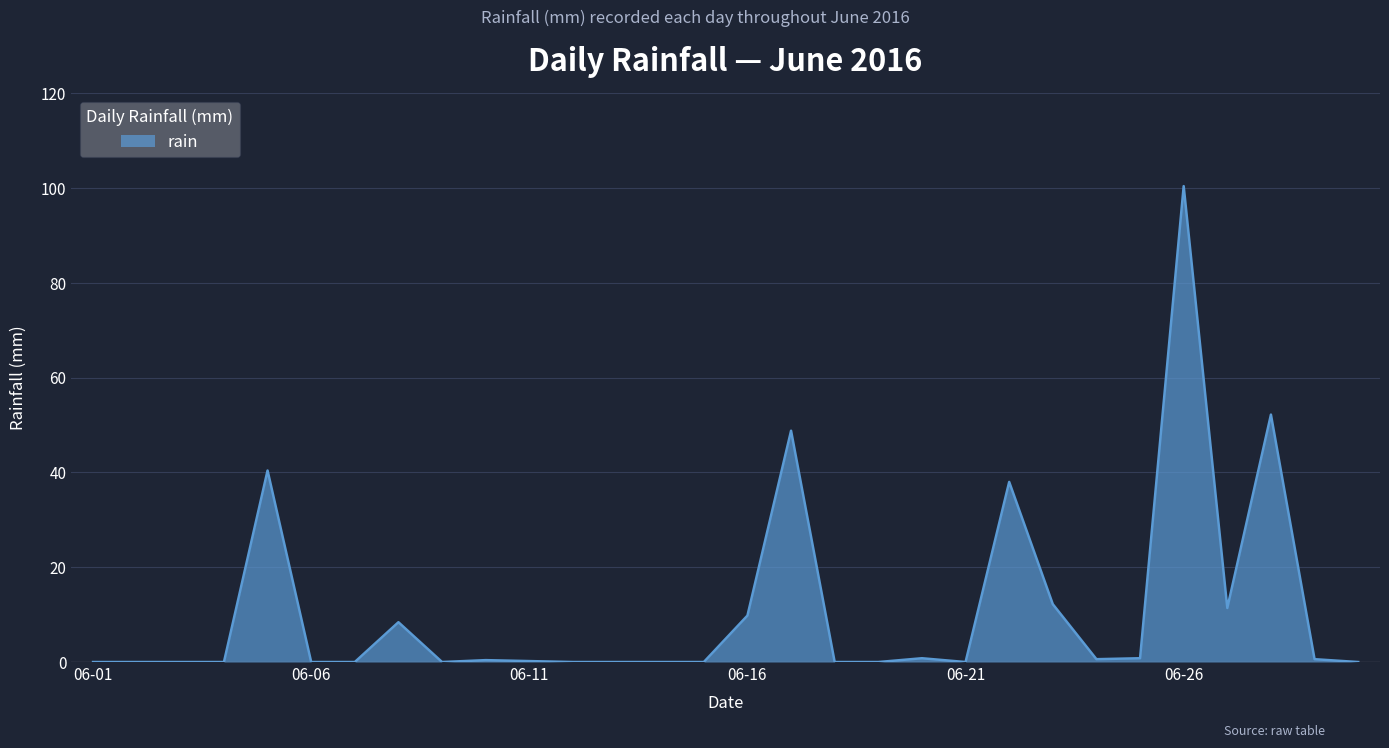

What is the greatest value displayed?

100.4